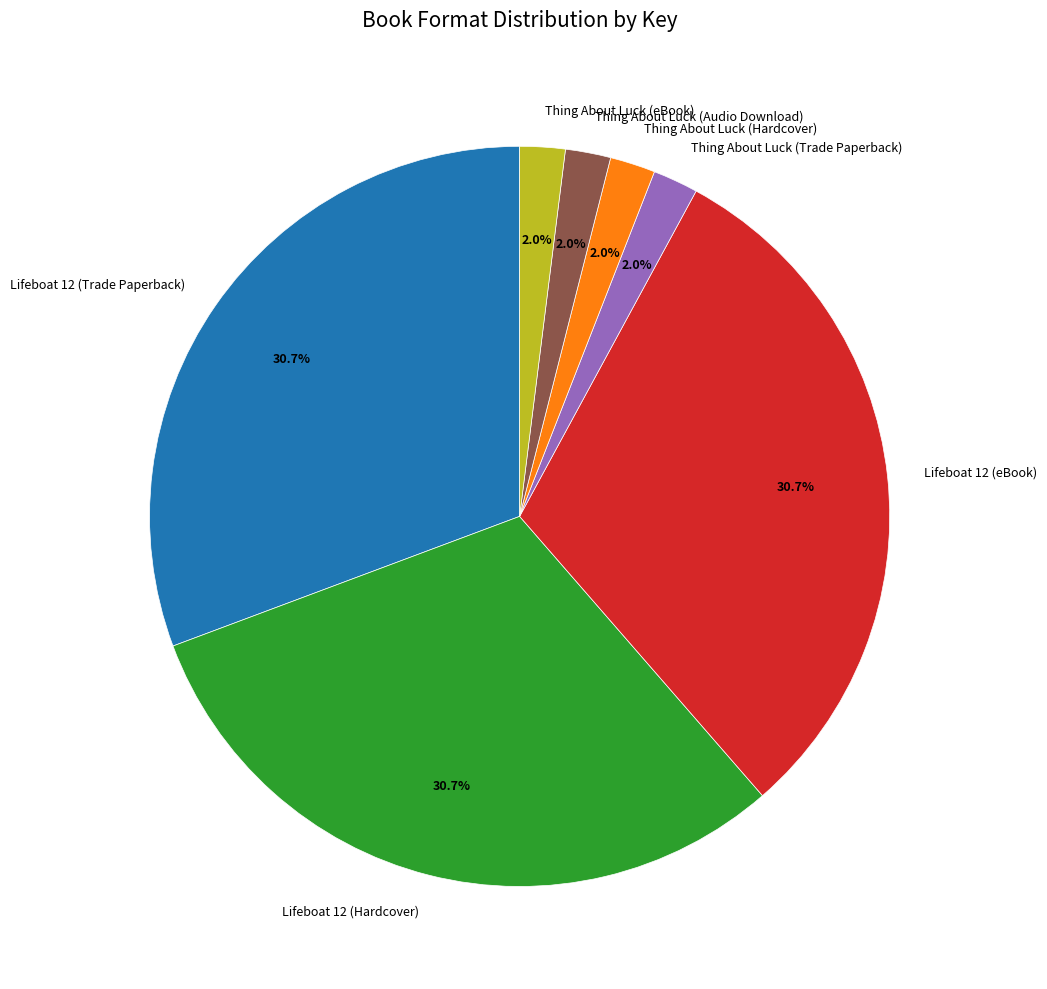

Is the sum of Thing About Luck (eBook) and Lifeboat 12 (Hardcover) greater than half?

No